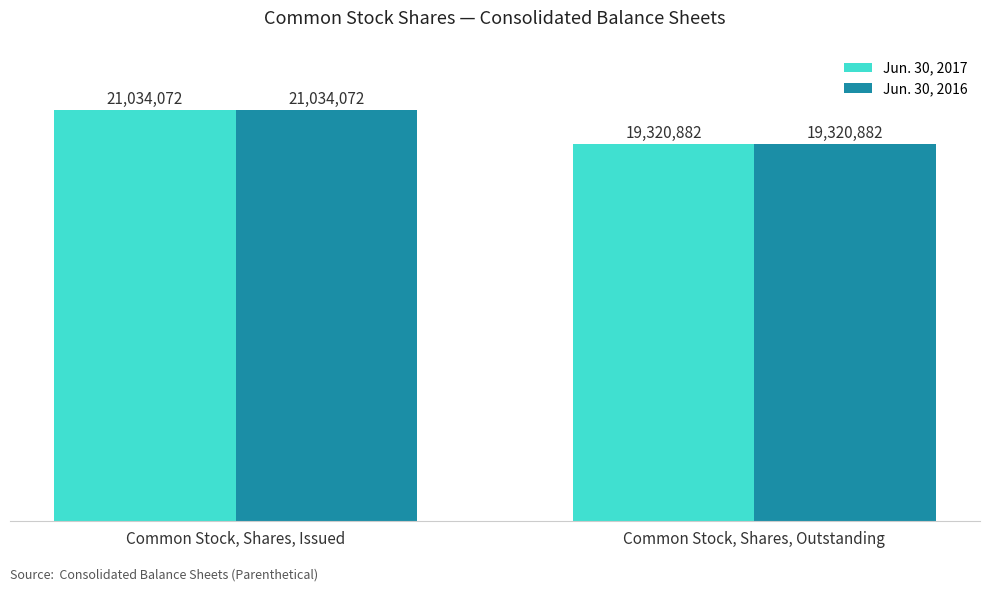

Is the value of Jun. 30, 2017 at Common Stock, Shares, Outstanding greater than the value of Jun. 30, 2016 at Common Stock, Shares, Issued?

No